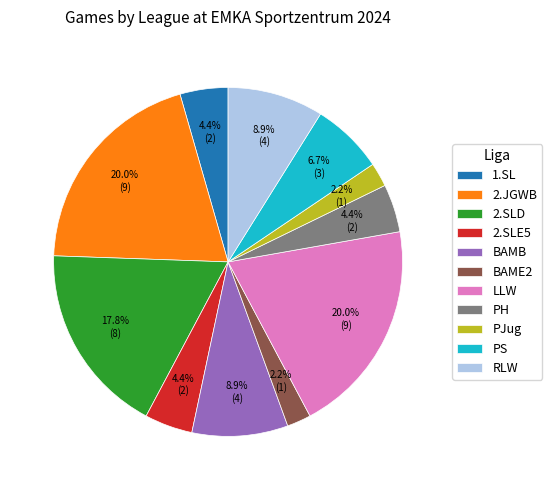

To the nearest percent, what is the average slice percentage?

9%